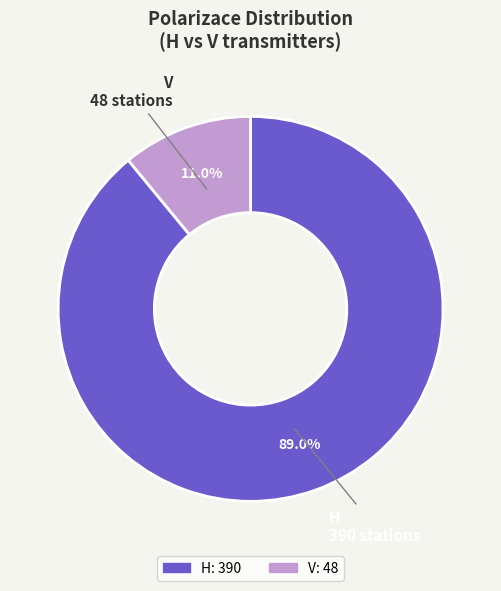

Count the number of slices in the pie.

2